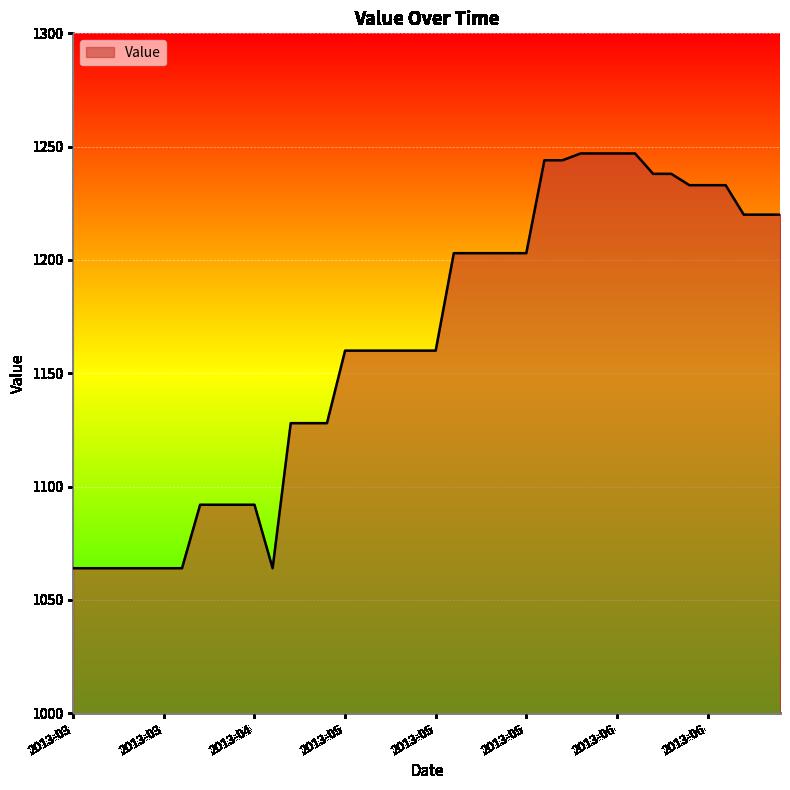

What is the smallest value displayed?

1064